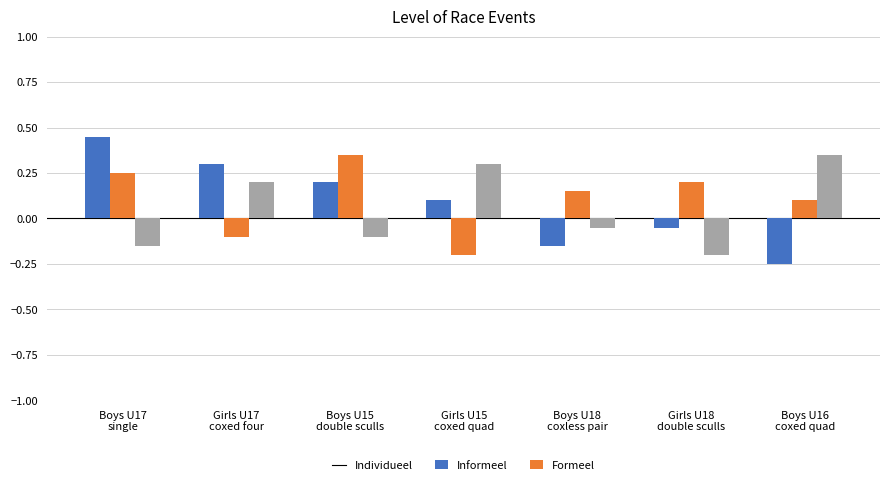

What is the label of the 4th bar from the right?

Girls U15
coxed quad